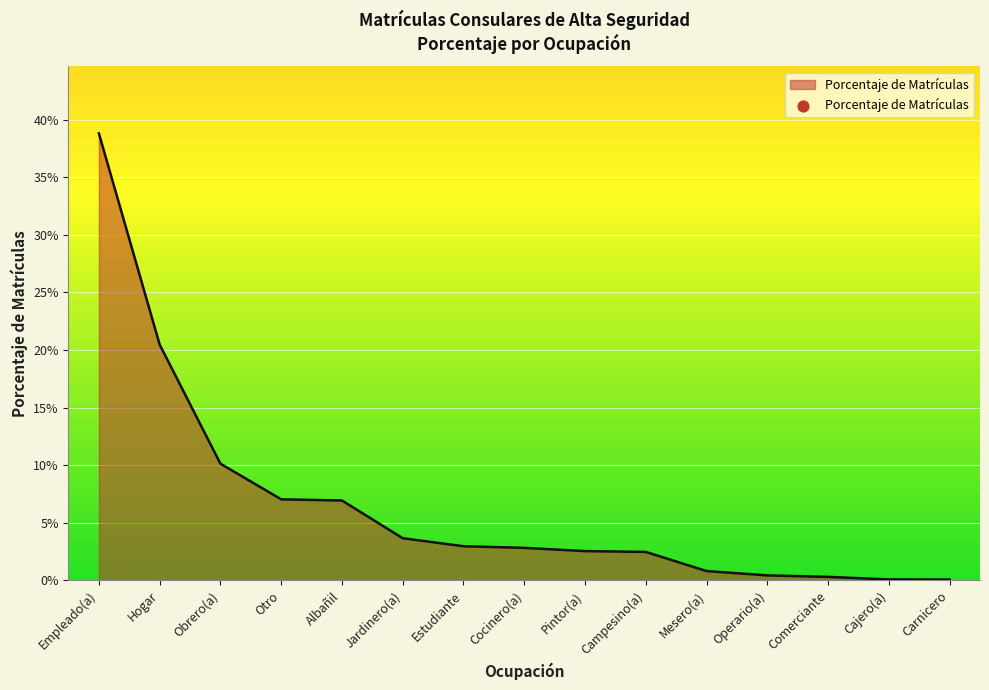

Between Albañil and Obrero(a), which is larger?

Obrero(a)